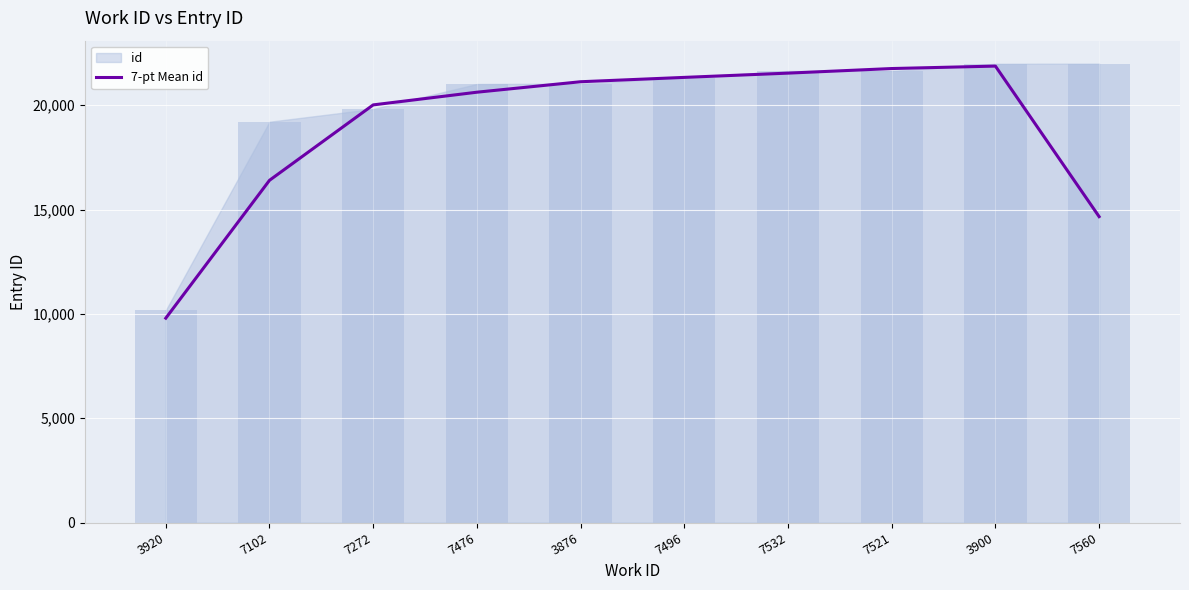

What position from the left is 3900?

9